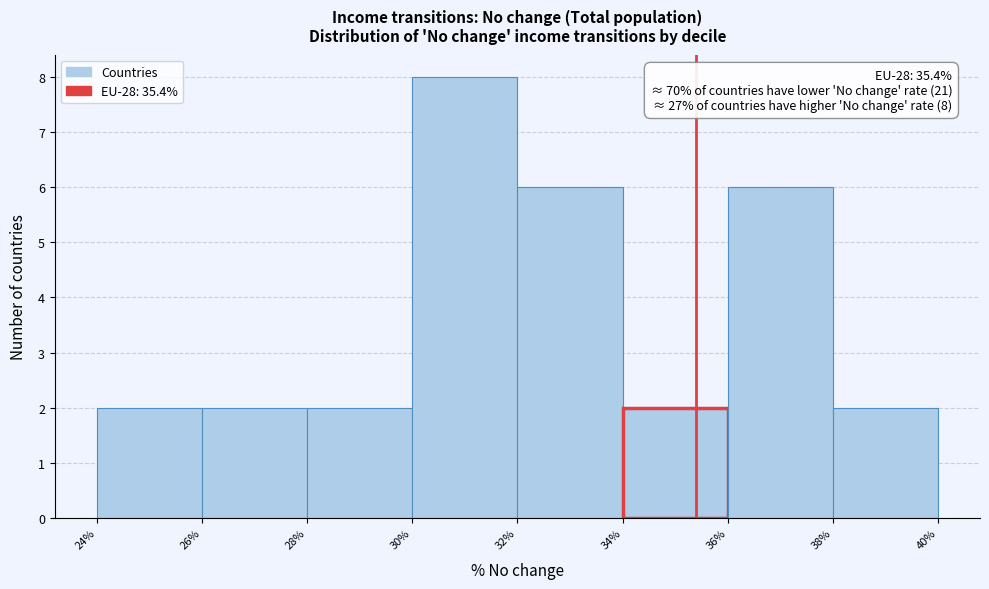

Which range on the x-axis has the tallest bar?

30% to 32%